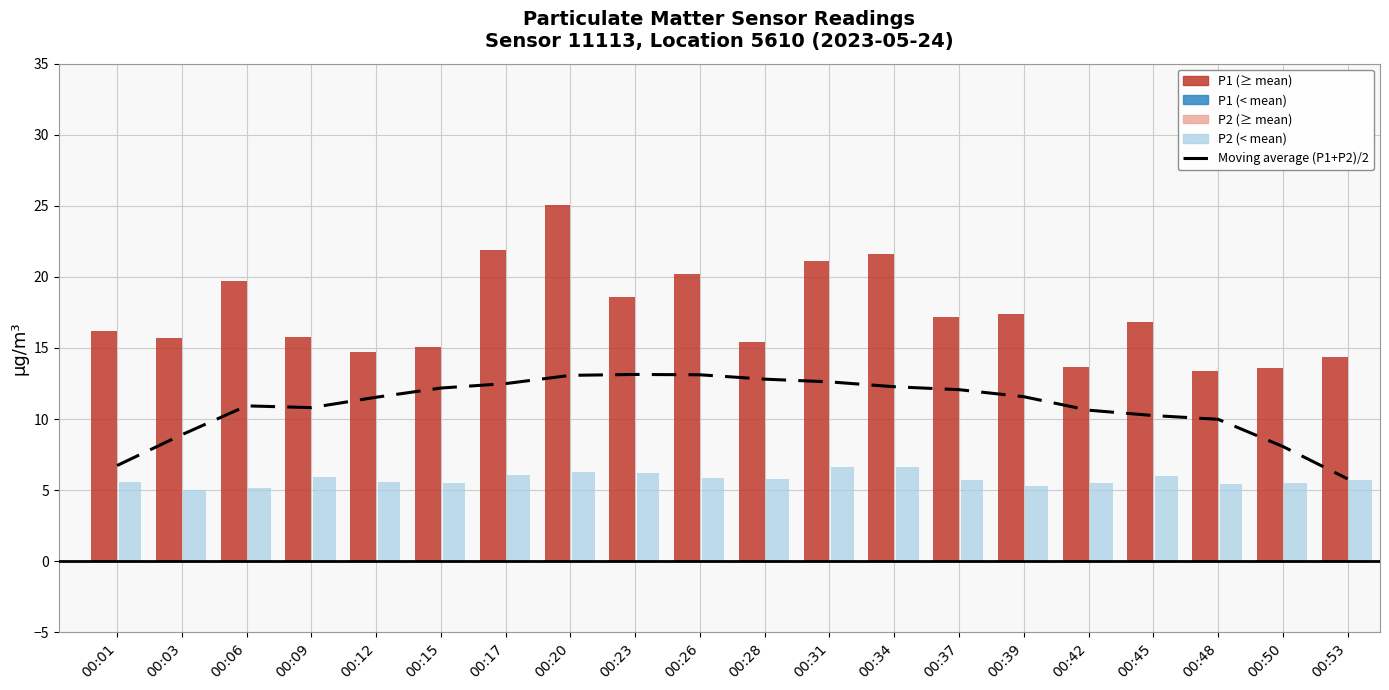

Does the chart contain stacked bars?

No